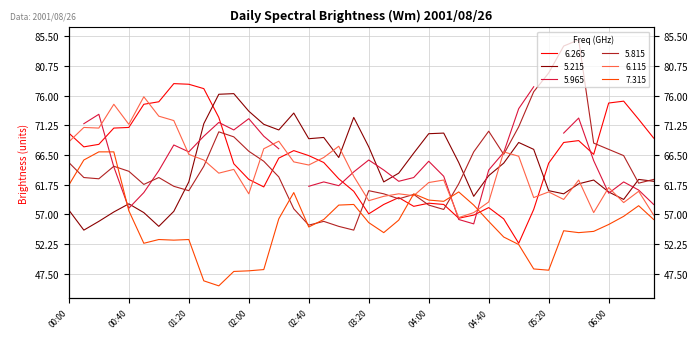

What is the label of the 23rd point from the right?

2001/08/26 02:50